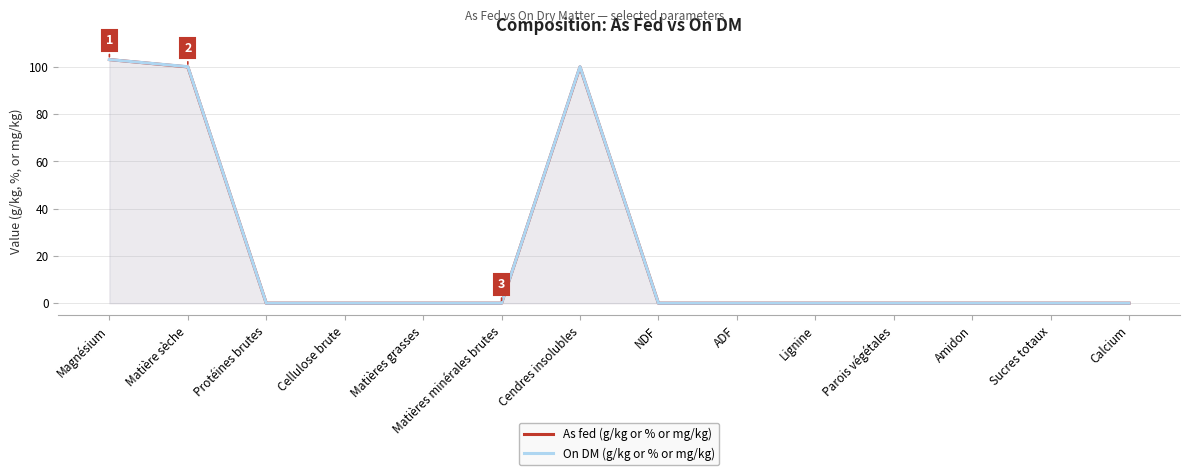

Where is the first local maximum for On DM (g/kg or % or mg/kg)?

Cendres insolubles